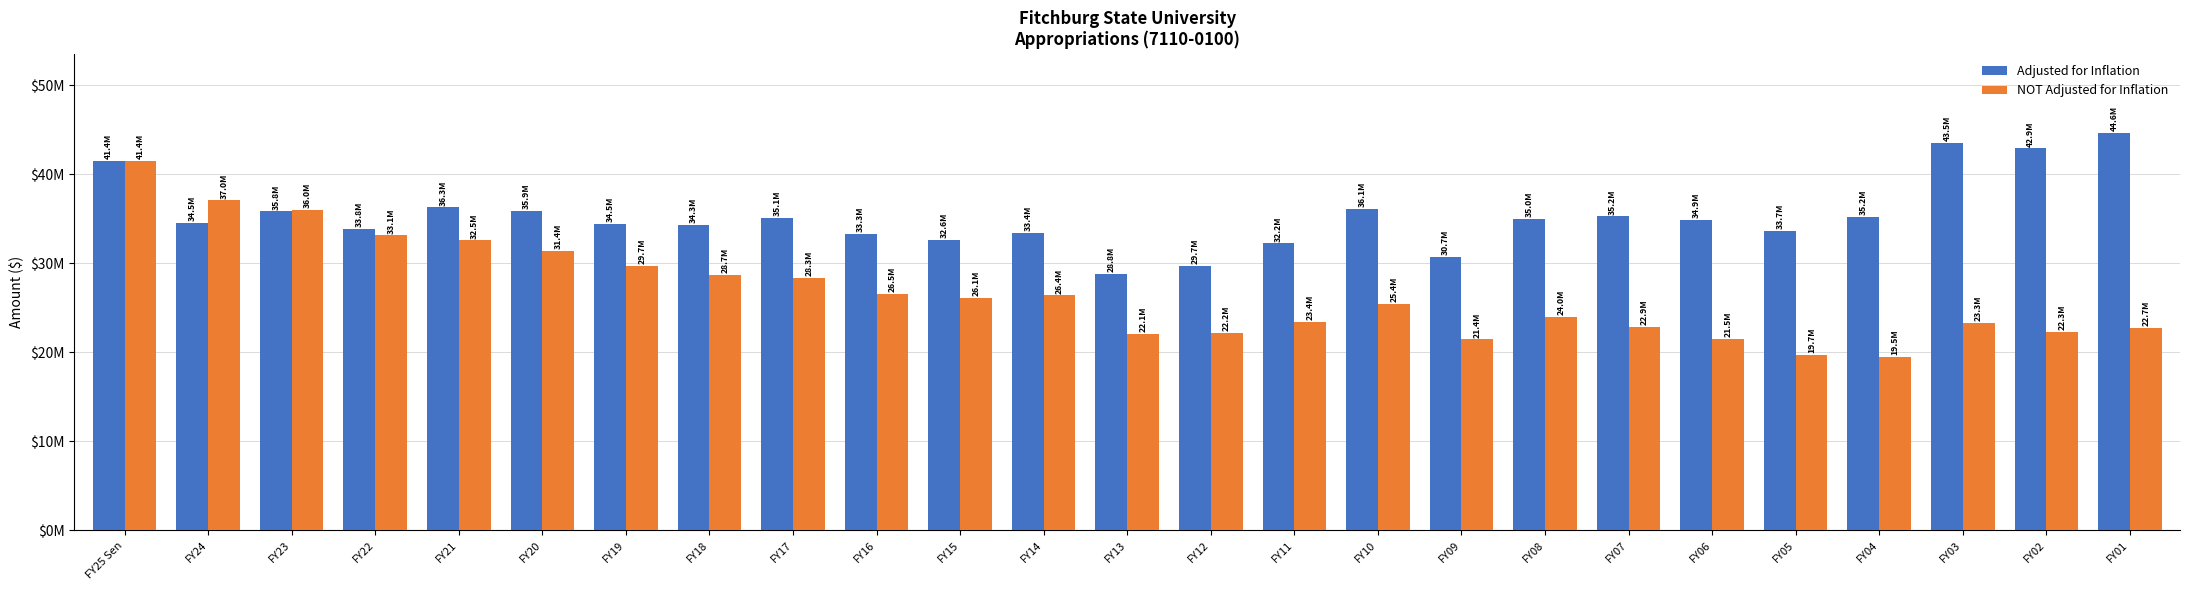

What is the label of the 14th bar from the left?

FY12